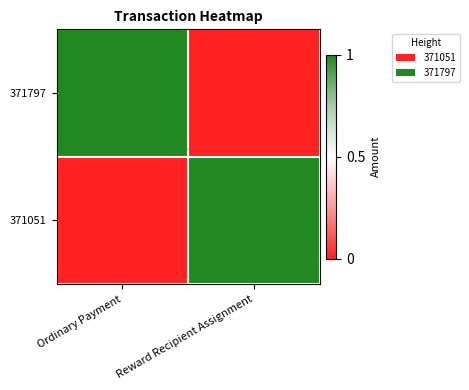

What is the greatest value displayed?

1